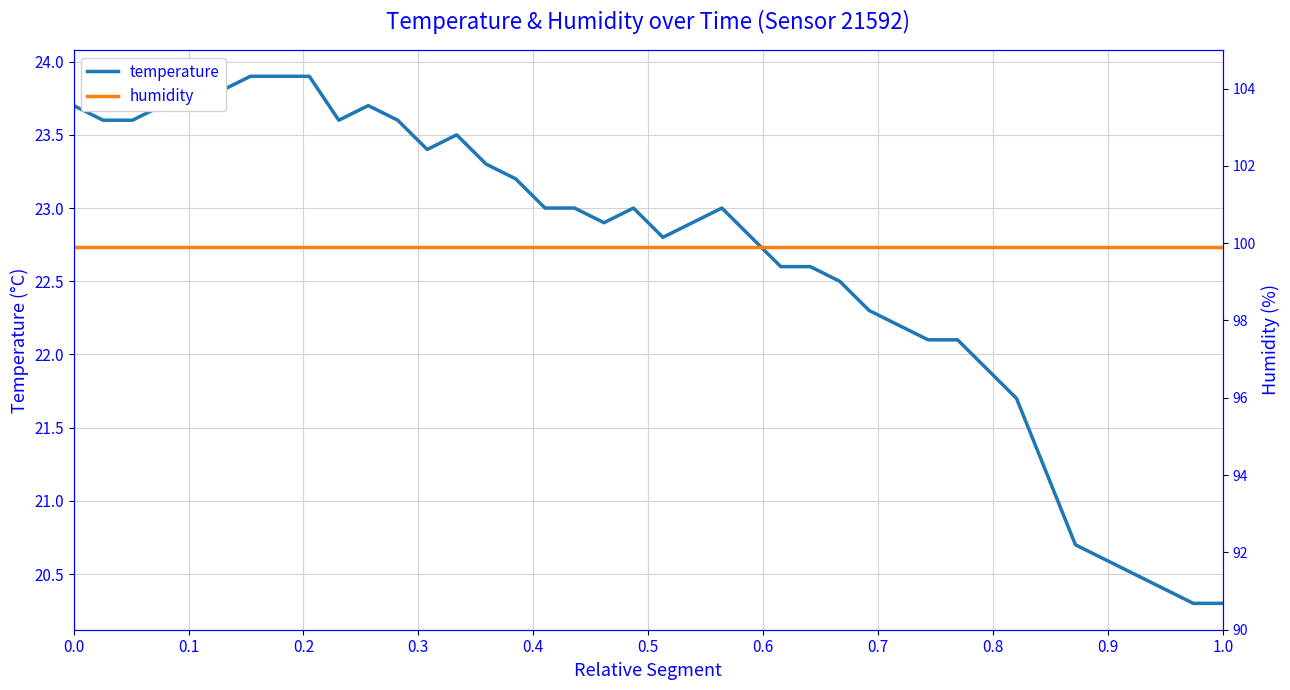

What is the smallest value displayed?

20.3